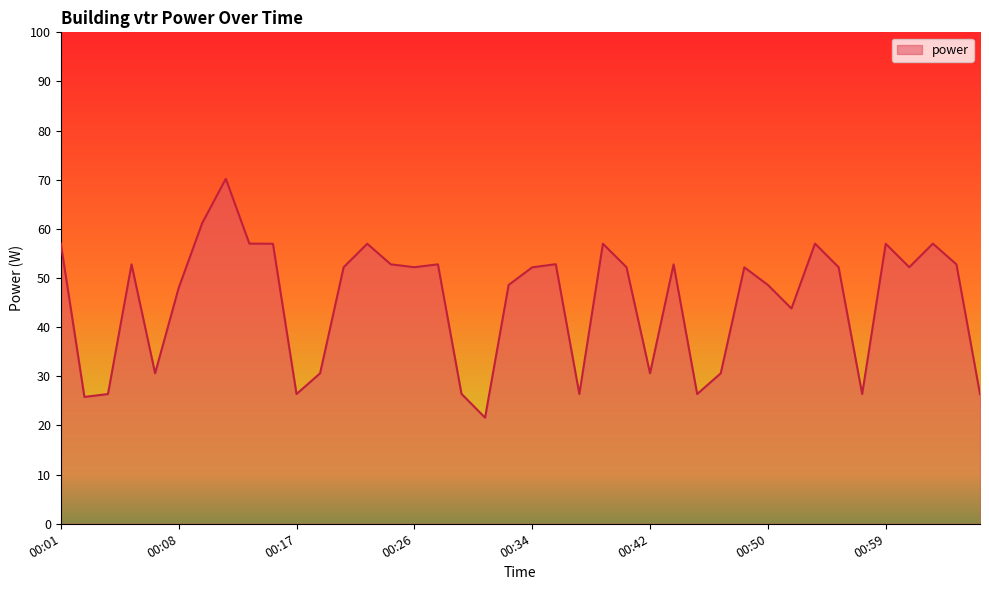

What is the difference between the maximum and minimum values?

48.6